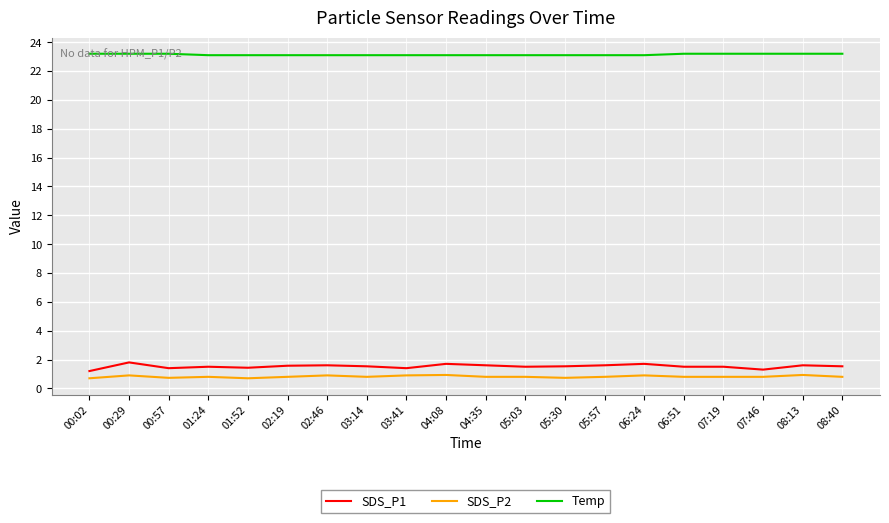

True or false: SDS_P1 has a value of 1.6 at 02:46.

True